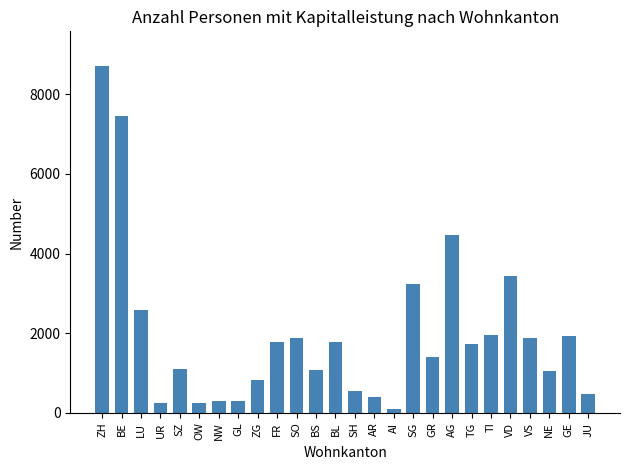

Approximately how many times larger is the value at AG compared to JU?

9.5